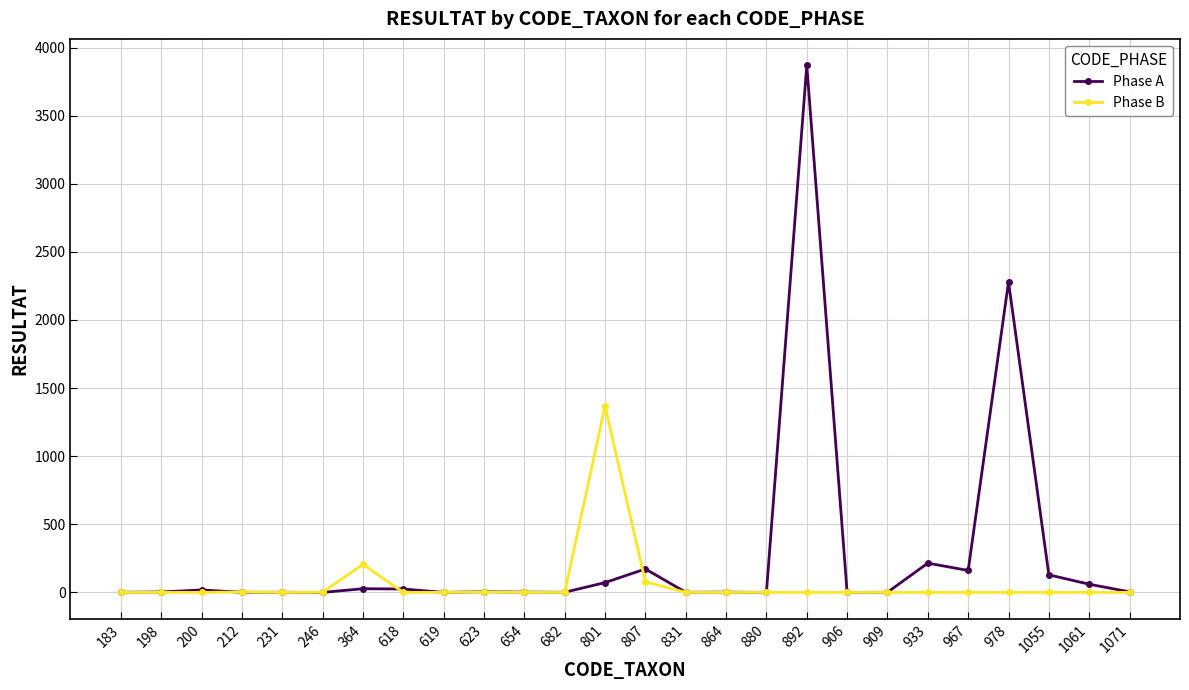

What is the approximate value of Phase B at 801?

1368